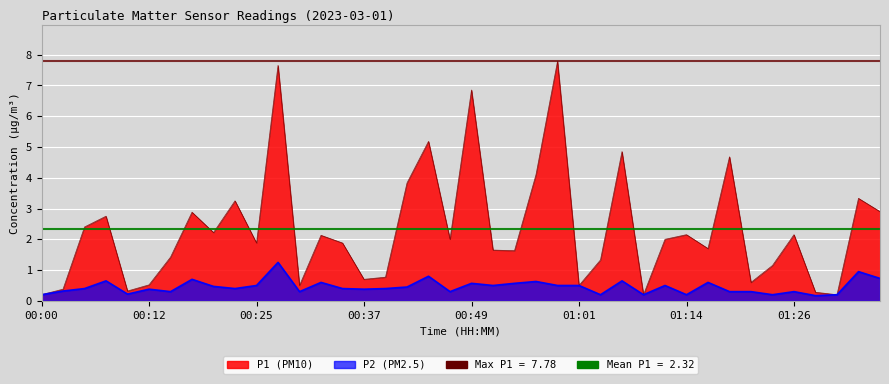

Reading left to right, transcribe all the data shown in this chart.

P1: 0.2	0.4	2.4	2.8	0.3	0.5	1.4	2.9	2.2	3.2	1.9	7.7	0.5	2.1	1.9	0.7	0.8	3.8	5.2	2.0	6.8	1.6	1.6	4.1	7.8	0.5	1.3	4.8	0.2	2.0	2.1	1.7	4.7	0.6	1.1	2.1	0.3	0.2	3.3	2.9
P2: 0.2	0.3	0.4	0.7	0.2	0.4	0.3	0.7	0.5	0.4	0.5	1.2	0.3	0.6	0.4	0.4	0.4	0.5	0.8	0.3	0.6	0.5	0.6	0.6	0.5	0.5	0.2	0.7	0.2	0.5	0.2	0.6	0.3	0.3	0.2	0.3	0.2	0.2	0.9	0.7